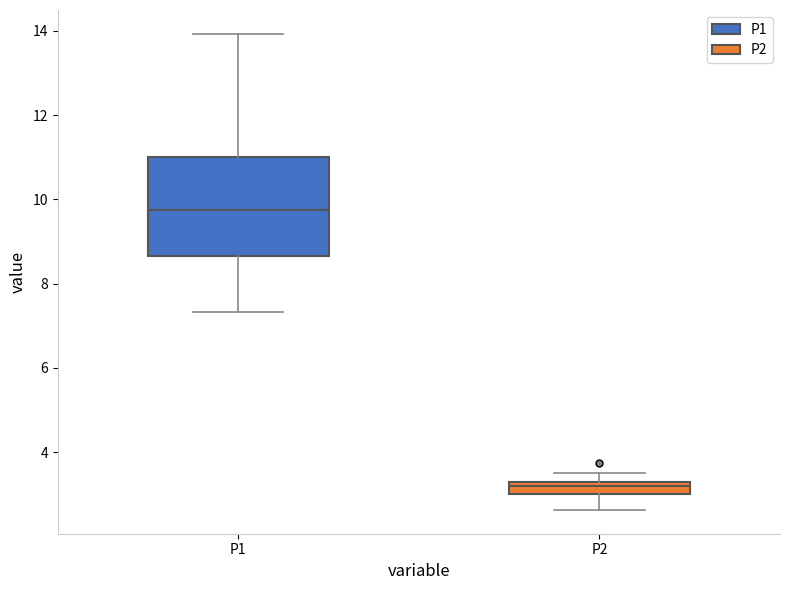

Which box has the lowest median line?

P2